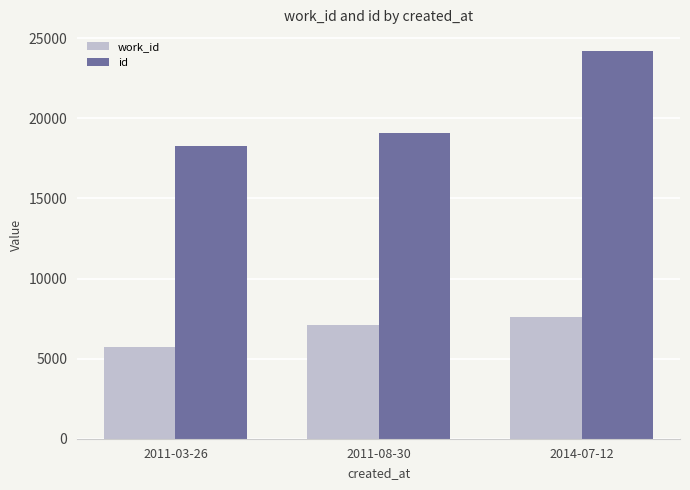

What are all the series names shown in the legend?

work_id, id